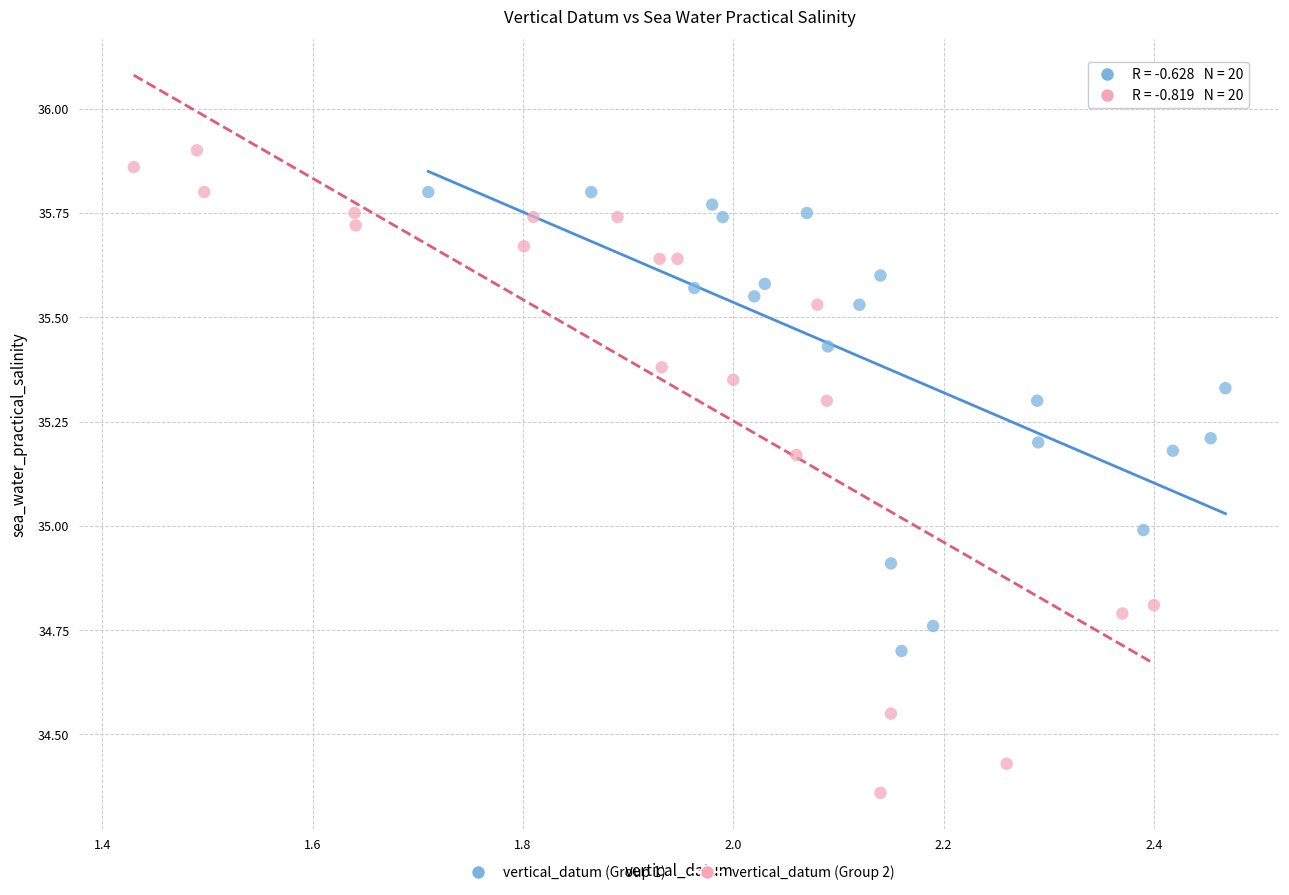

Which series contains the lowest Y value?

vertical_datum (Group 2)